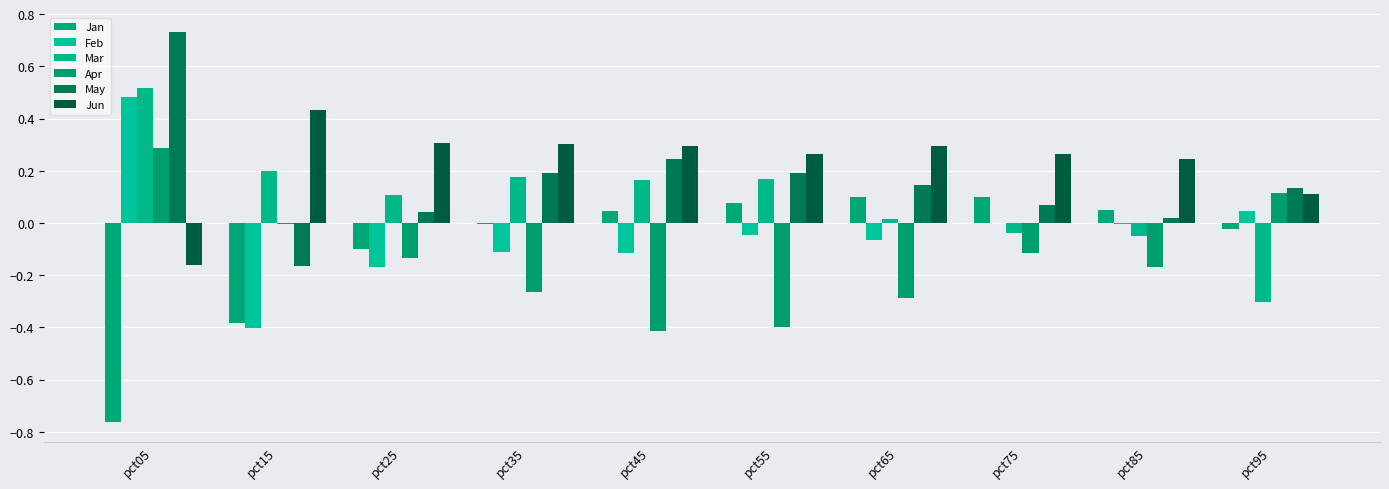

Rank the categories by Mar value from highest to lowest.

pct05, pct15, pct35, pct55, pct45, pct25, pct65, pct75, pct85, pct95